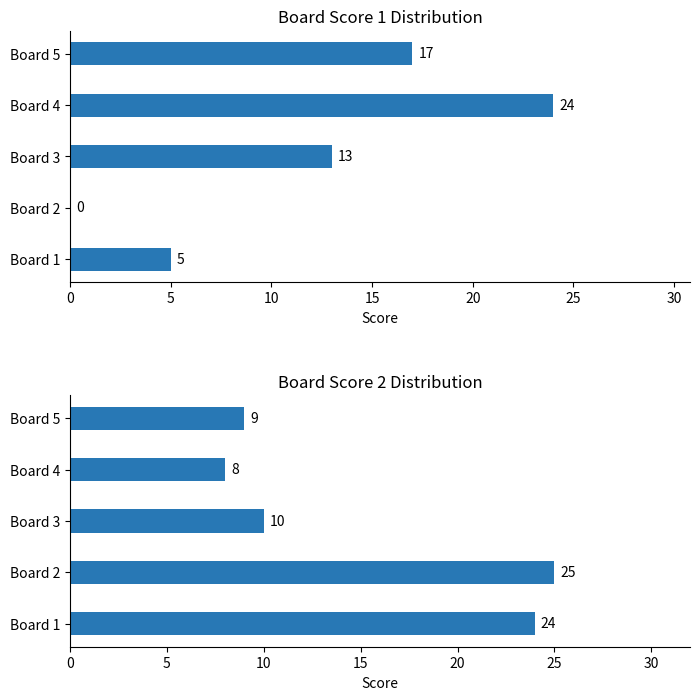

Which series has the largest total across all categories?

Score 2